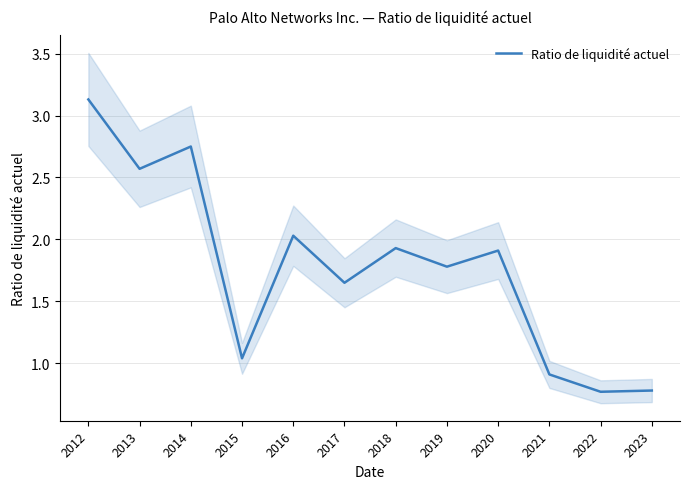

Reading left to right, extract all data points from this chart.

3.1	2.6	2.8	1.0	2.0	1.6	1.9	1.8	1.9	0.9	0.8	0.8